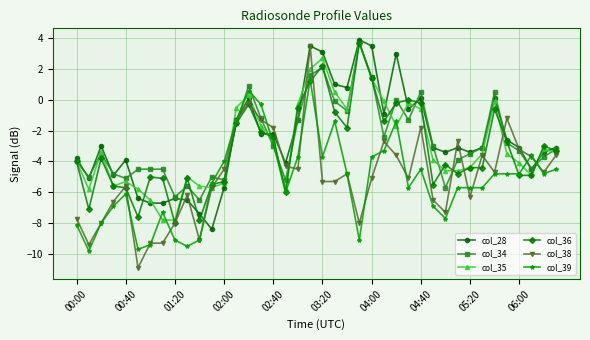

What is the maximum value for col_39?

1.3